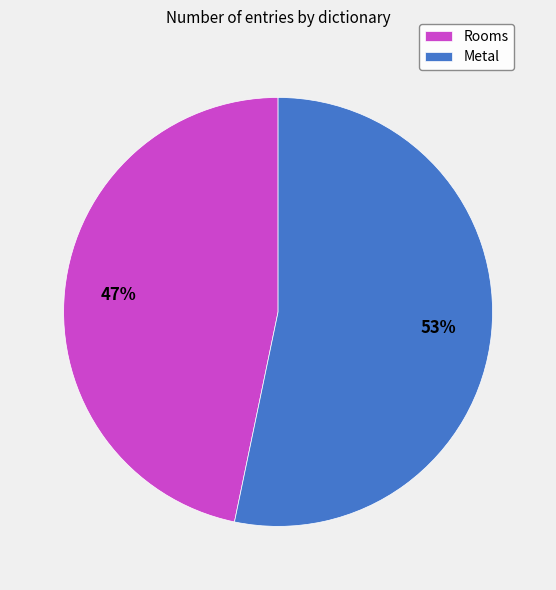

Is it true that Metal is 65% of the pie?

False